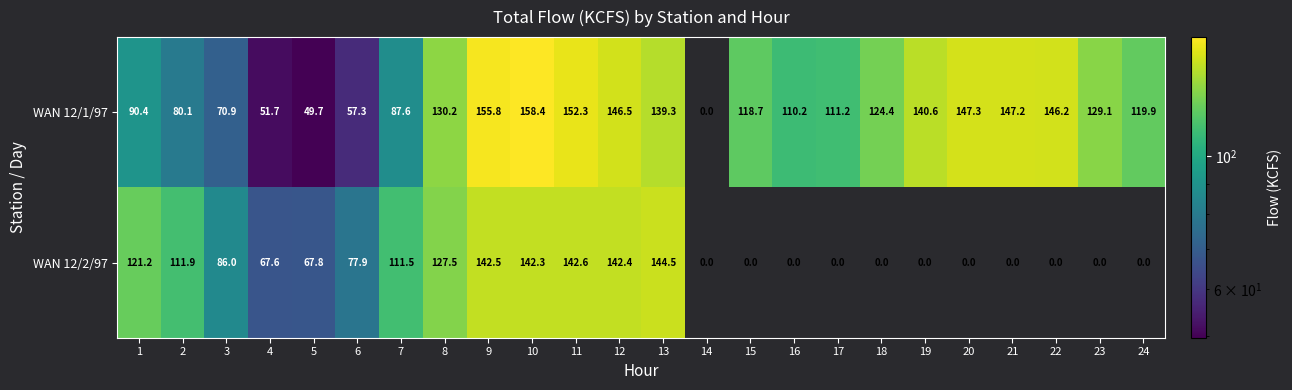

Is it true that WAN 12/2/97 equals 153.9 at 7?

False